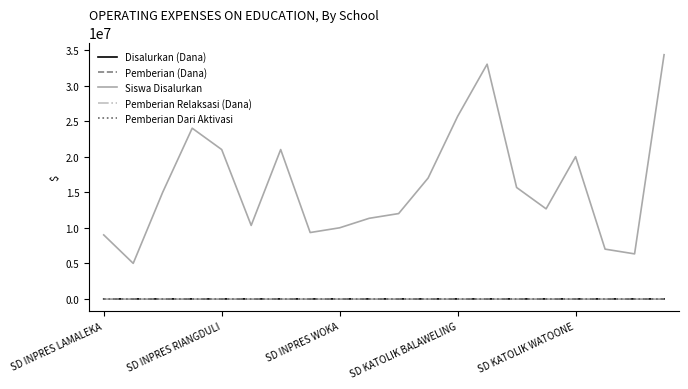

Which series has the widest spread of values?

Siswa Disalurkan